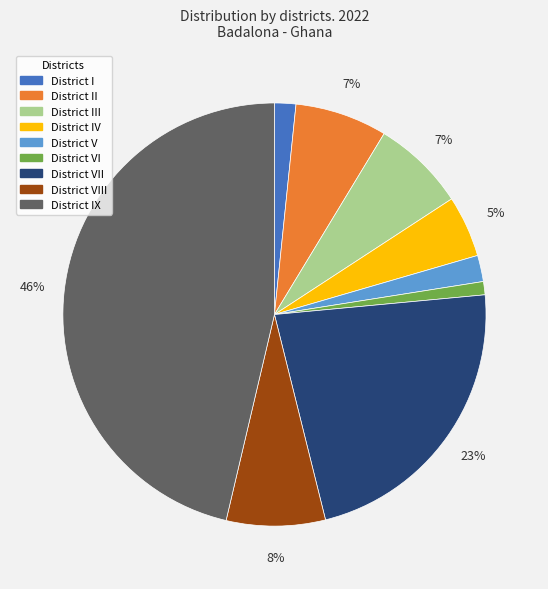

To the nearest percent, what percentage of the pie is District VII?

23%